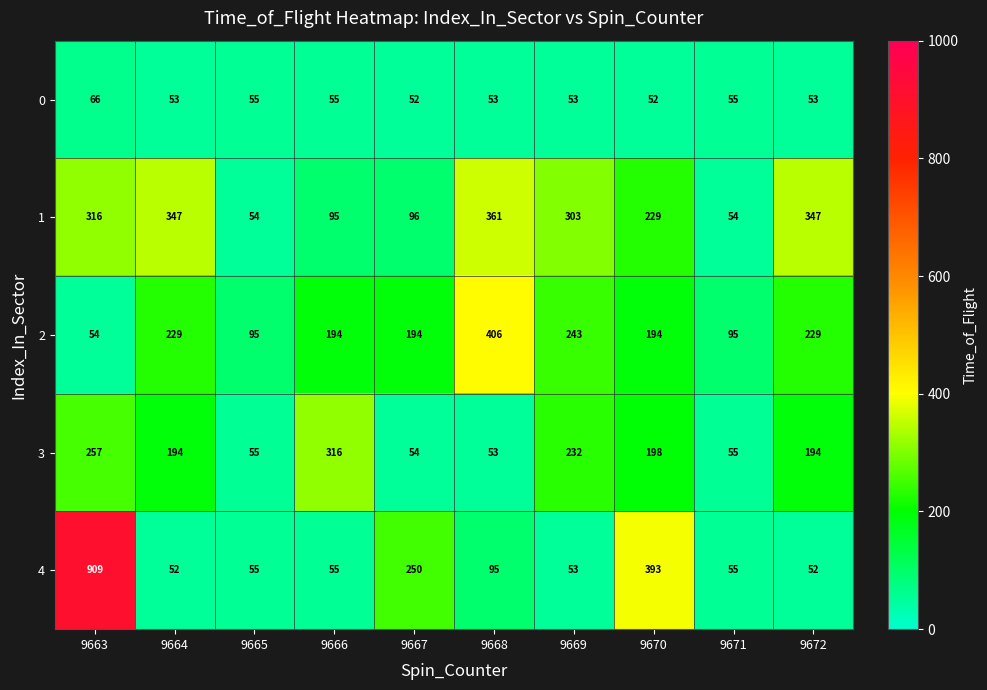

The value of 0 at 9663 is 66. True or false?

True